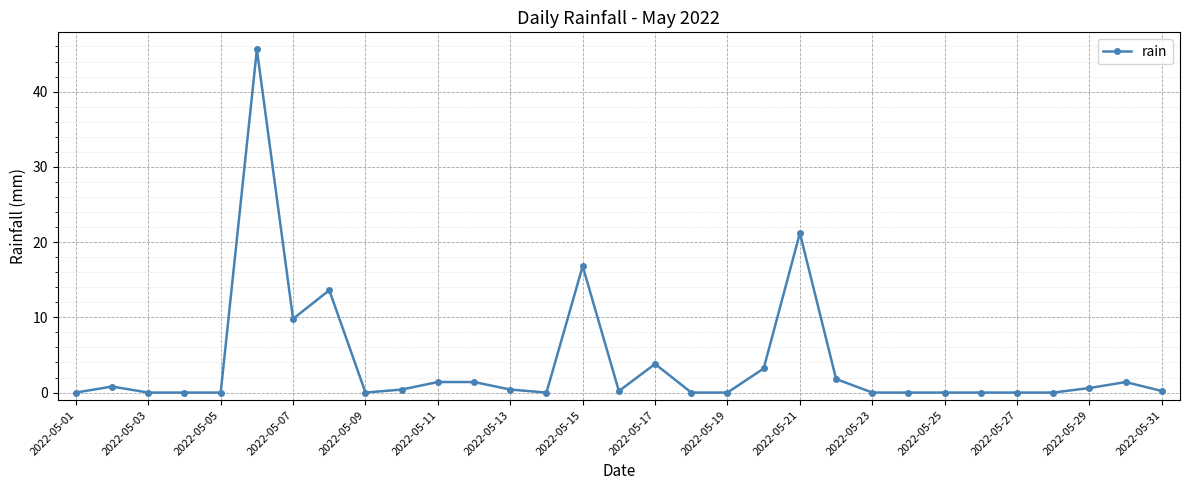

How many data points does each series have?

31